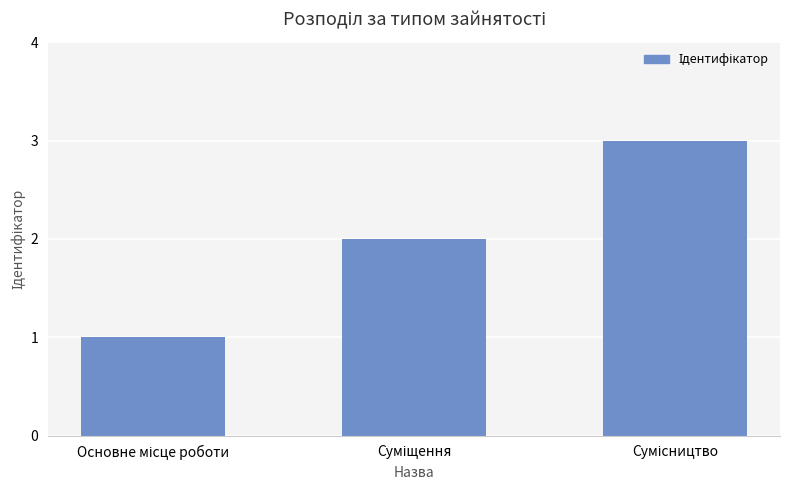

What is the maximum value shown in the chart?

3